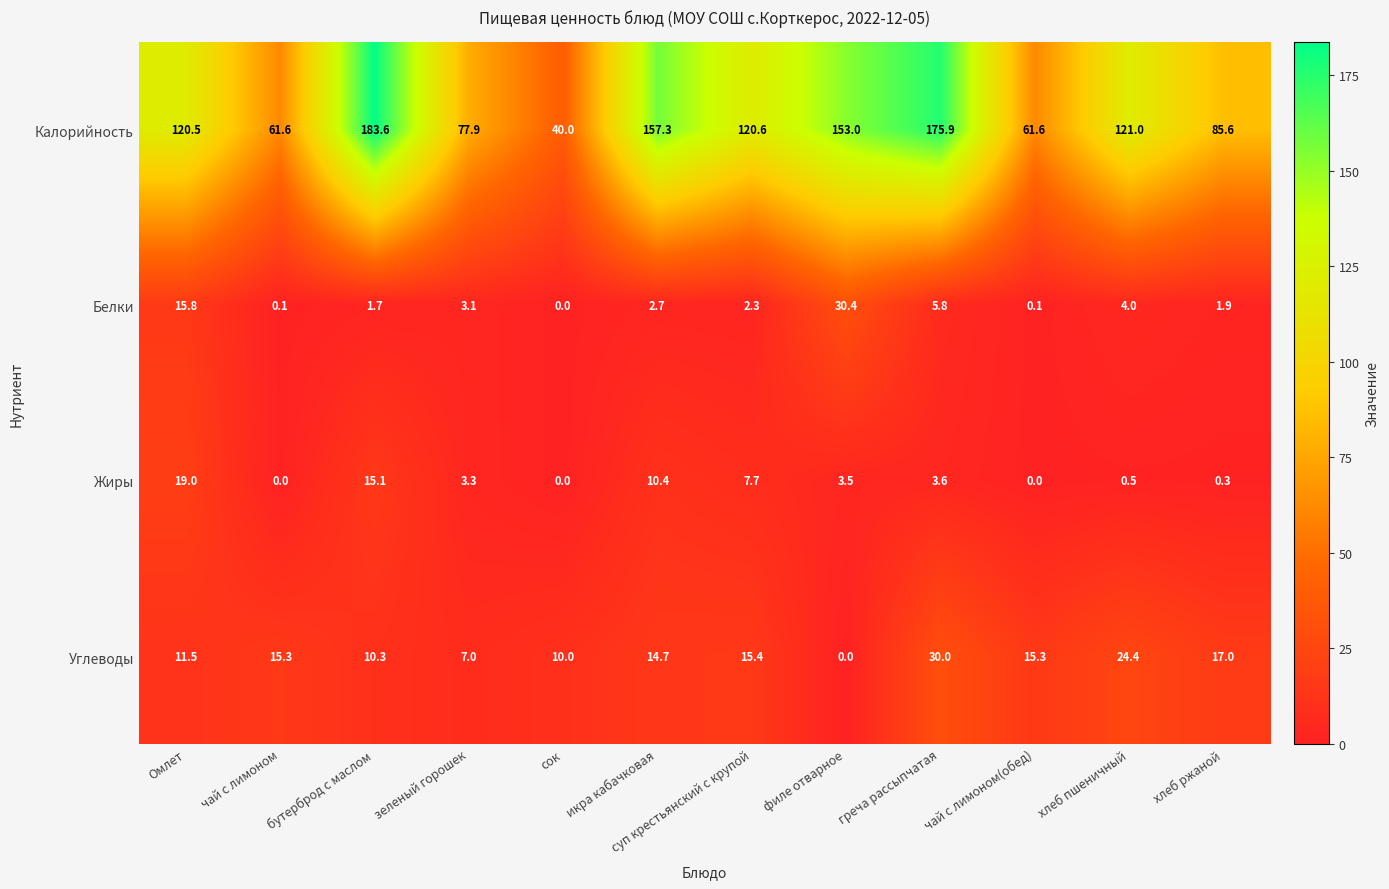

Rank the series by their maximum value, from lowest to highest.

Жиры, Углеводы, Белки, Калорийность